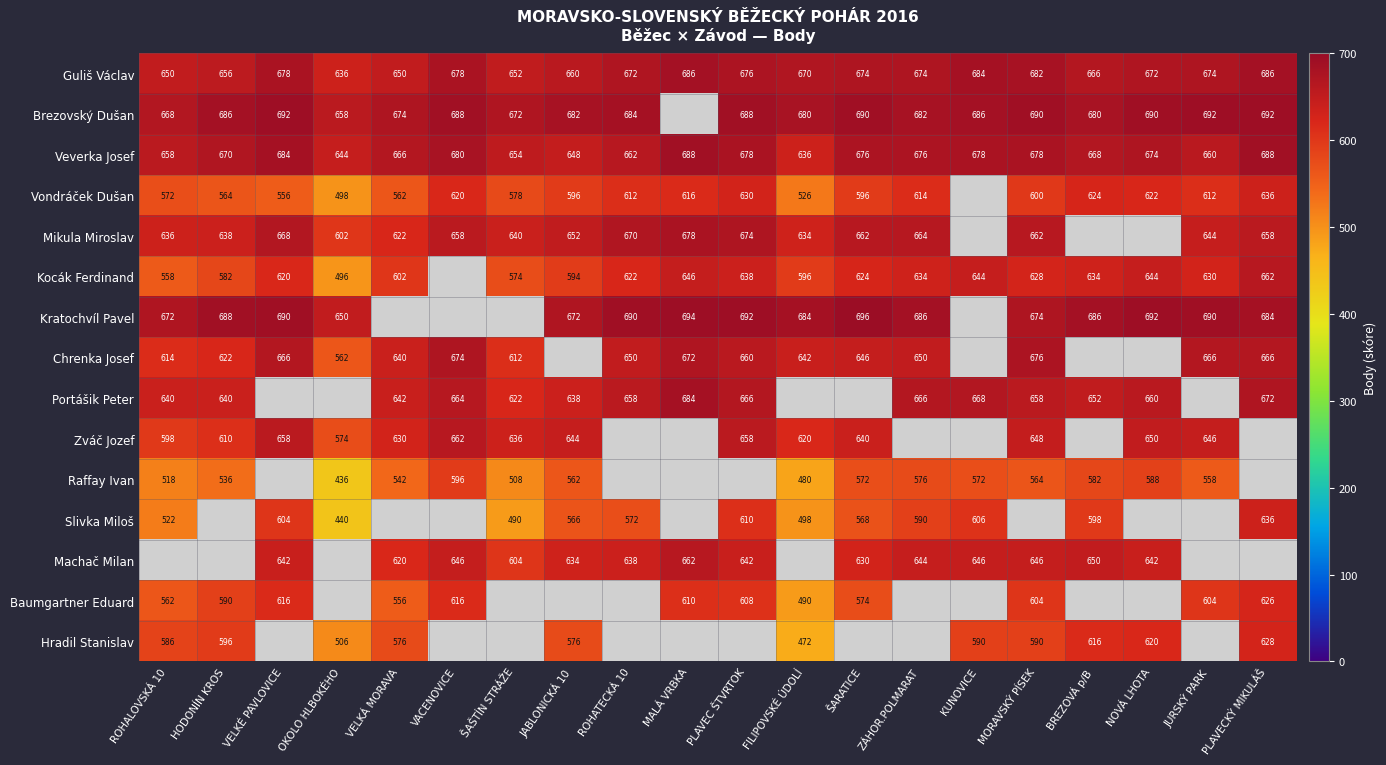

What is the maximum value shown in the chart?

696.0